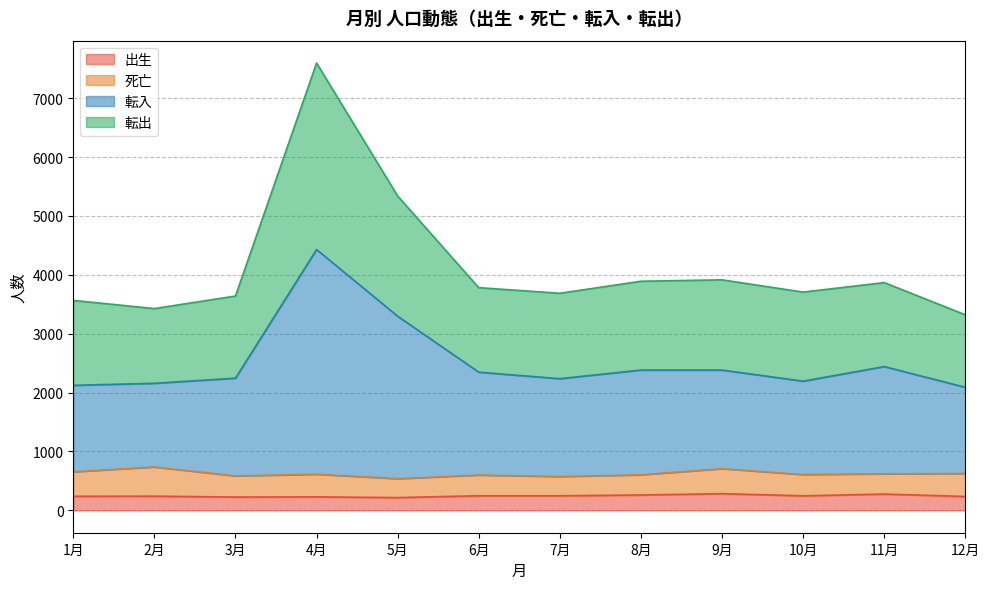

At which category is the sum across all series the highest?

4月